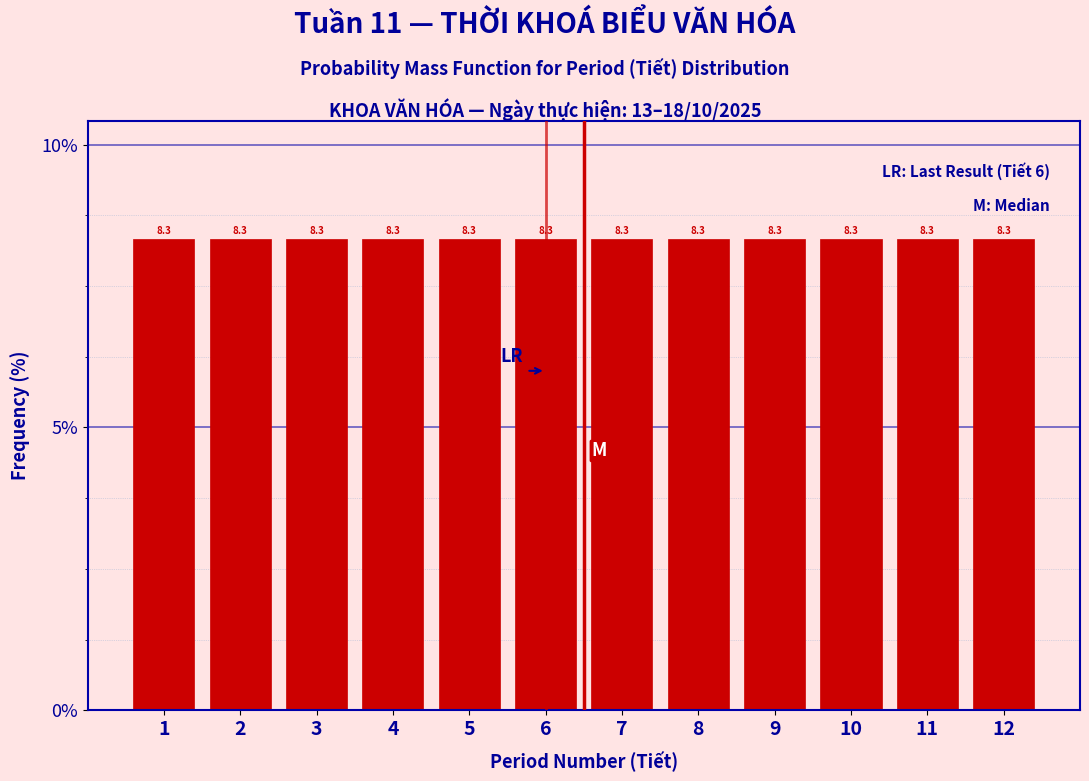

Reading left to right, transcribe this chart: for each bar, give the range it covers on the x-axis and its height.

0.5 to 1.5: 8.3
1.5 to 2.5: 8.3
2.5 to 3.5: 8.3
3.5 to 4.5: 8.3
4.5 to 5.5: 8.3
5.5 to 6.5: 8.3
6.5 to 7.5: 8.3
7.5 to 8.5: 8.3
8.5 to 9.5: 8.3
9.5 to 10.5: 8.3
10.5 to 11.5: 8.3
11.5 to 12.5: 8.3